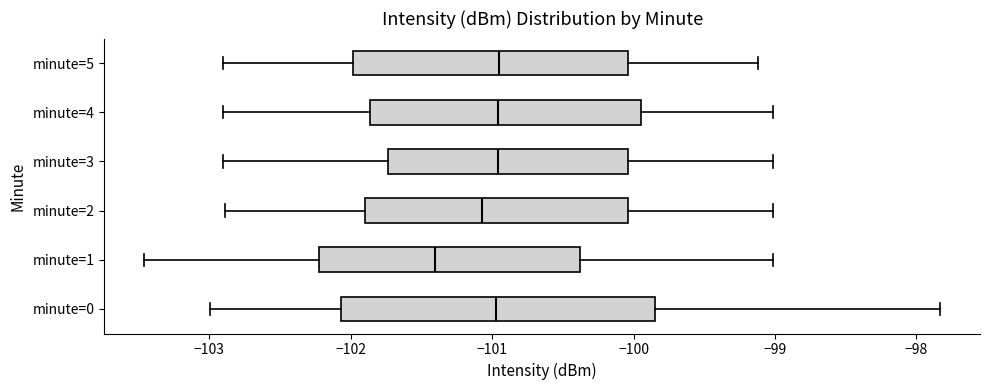

Reading bottom to top, read every box against the x-axis: the position of its median line, the range the box covers, and the ends of its whiskers. The values are not printed on the chart, so give them approximately, as read against the axis.

minute=0: median -101.0, box -102.1 to -99.8, whiskers -103.0 to -97.8
minute=1: median -101.4, box -102.2 to -100.4, whiskers -103.5 to -99.0
minute=2: median -101.1, box -101.9 to -100.0, whiskers -102.9 to -99.0
minute=3: median -101.0, box -101.7 to -100.0, whiskers -102.9 to -99.0
minute=4: median -101.0, box -101.9 to -99.9, whiskers -102.9 to -99.0
minute=5: median -101.0, box -102.0 to -100.0, whiskers -102.9 to -99.1